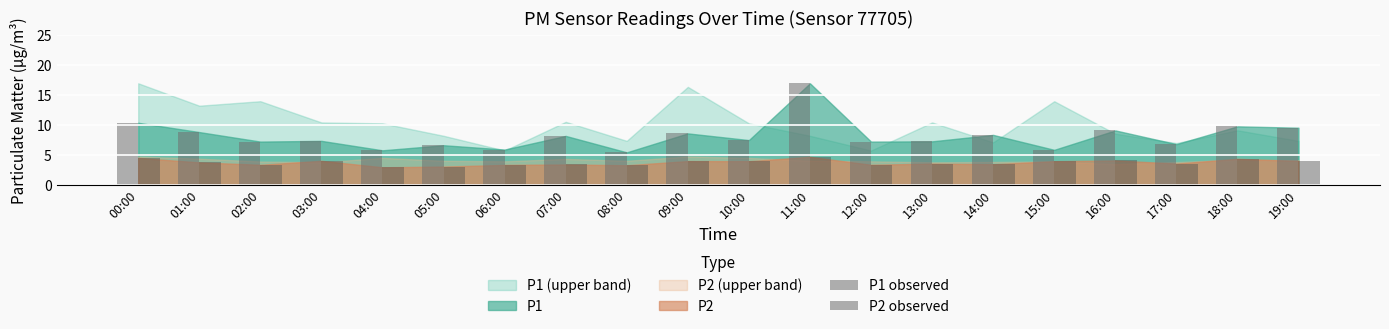

What is the average value of the P2 observed series?

3.7